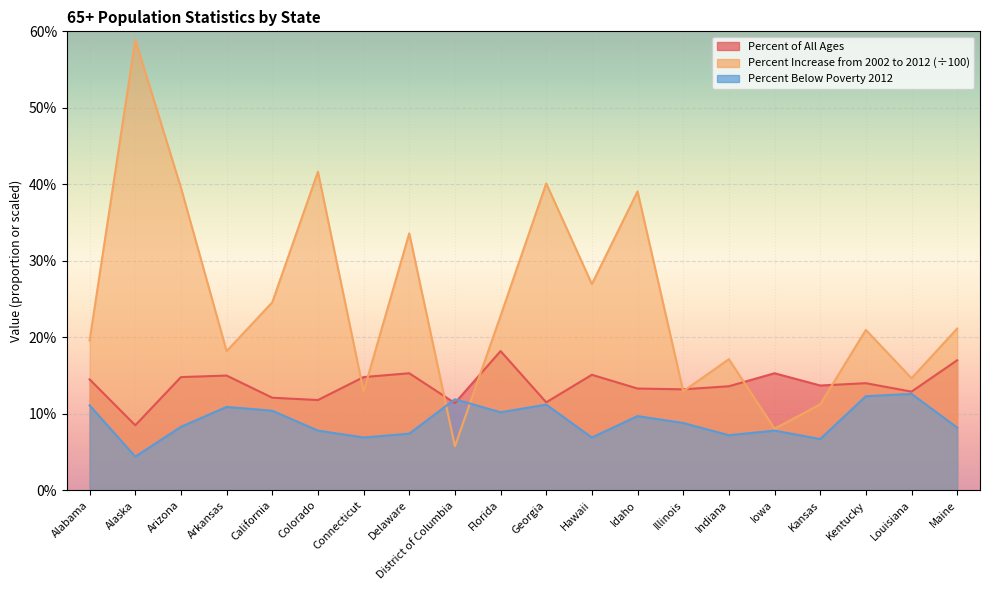

At which category does Percent Increase from 2002 to 2012 reach its first local valley?

Arkansas